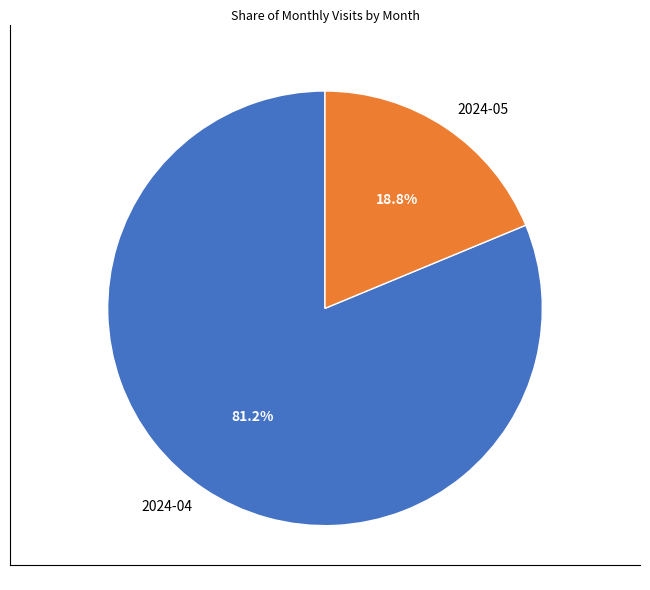

To the nearest percent, what is the difference between the largest and smallest slice percentages?

62%